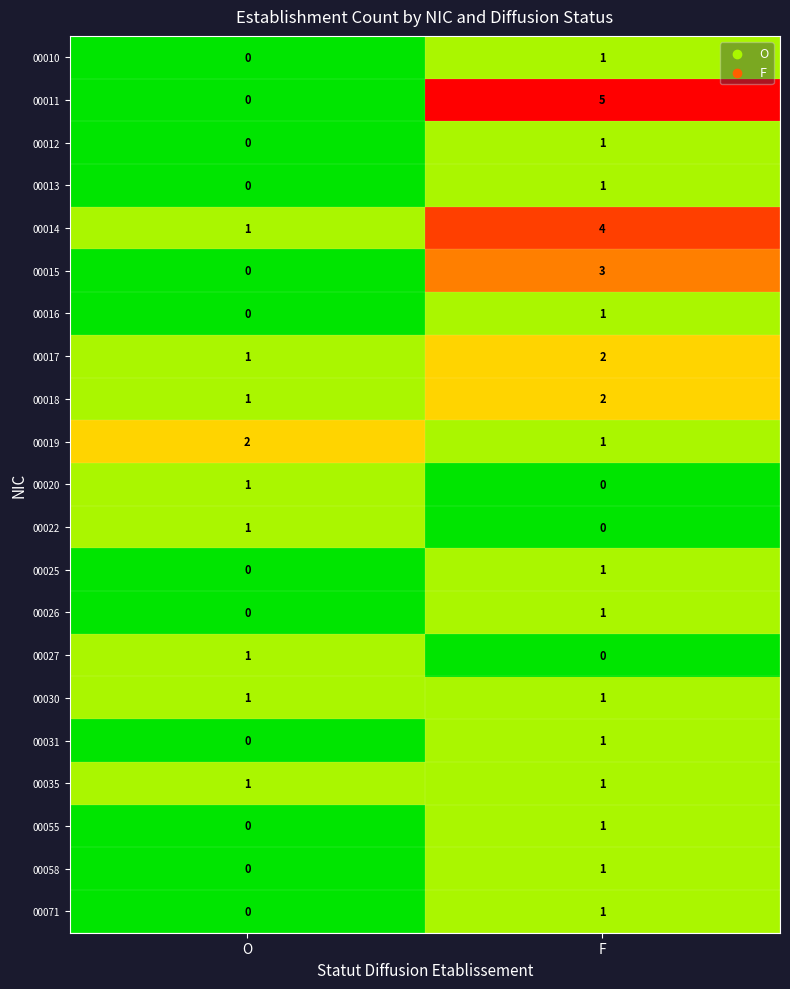

What is the difference between the maximum and minimum values in the 00014 series?

3